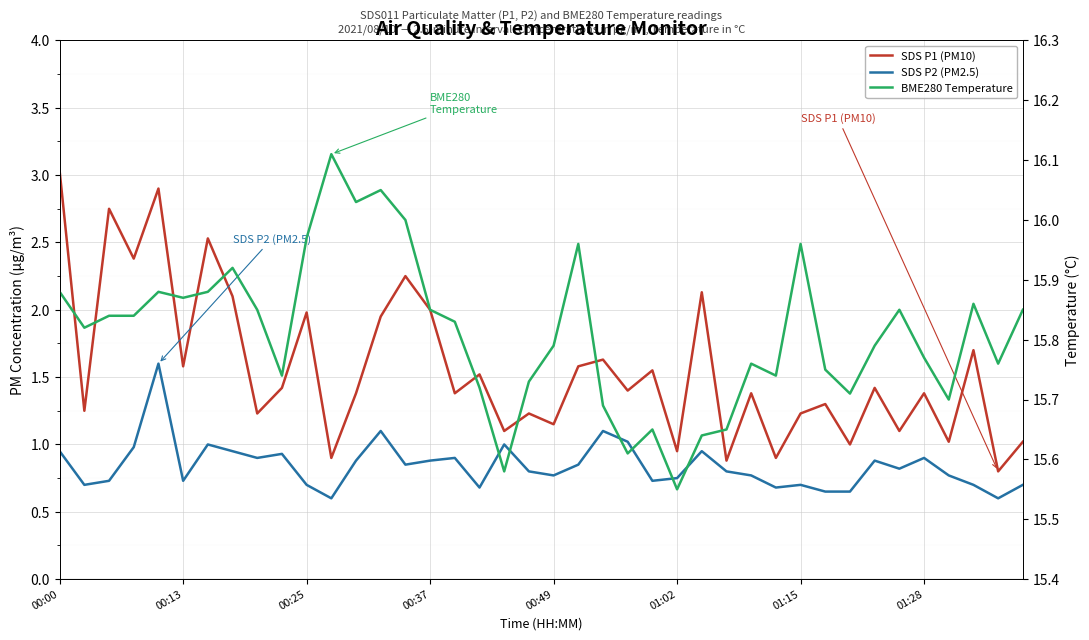

What position from the left is 36?

37